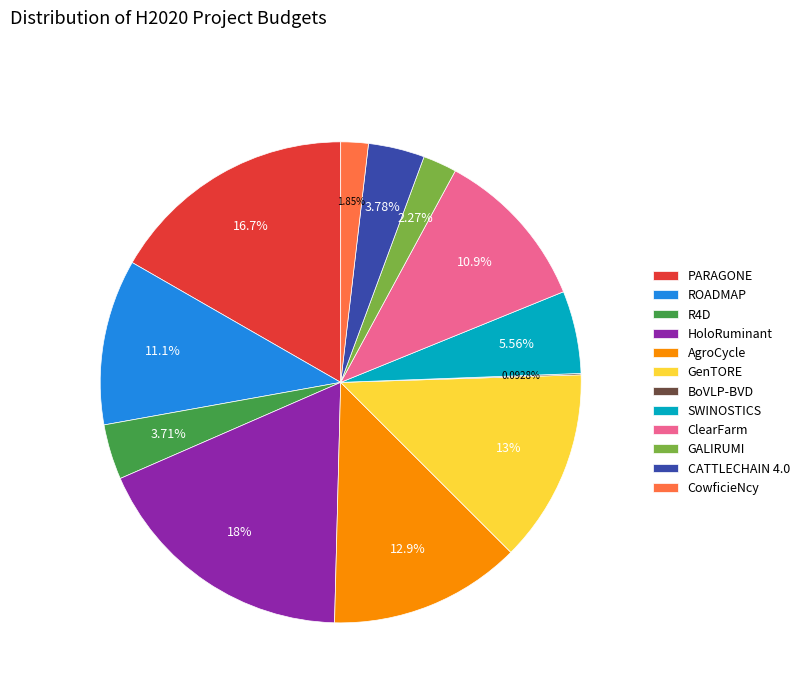

Combined, do ROADMAP and PARAGONE account for over 50%?

No